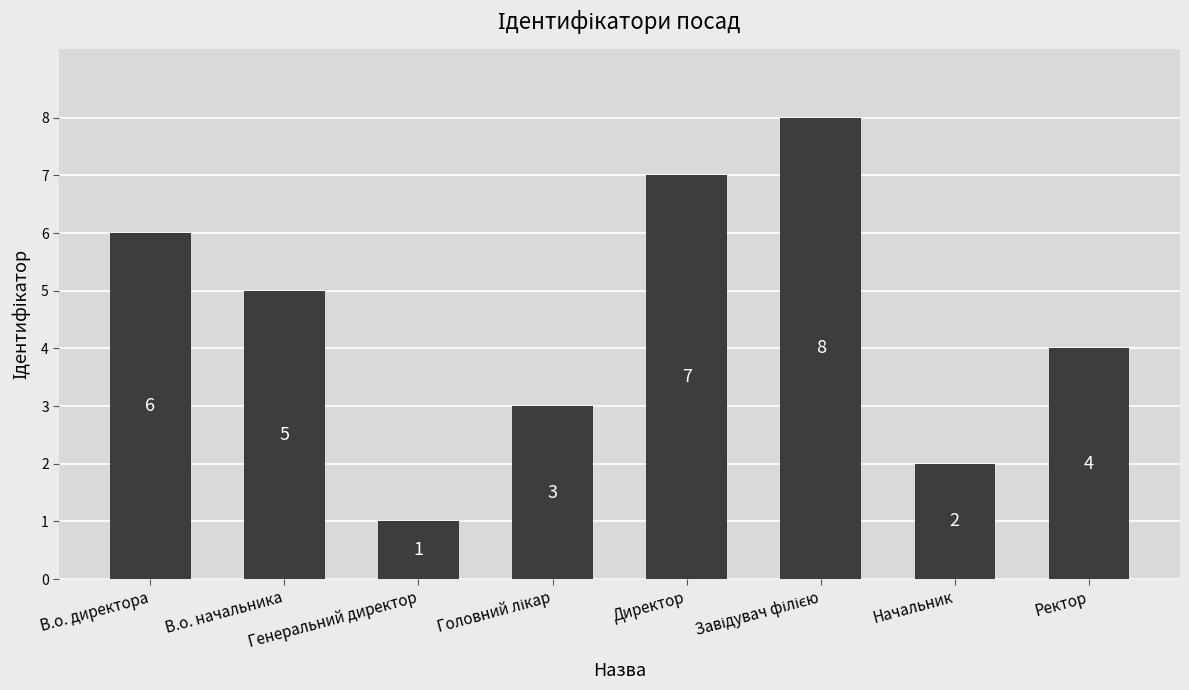

Which has a higher value, Генеральний директор or В.о. директора?

В.о. директора